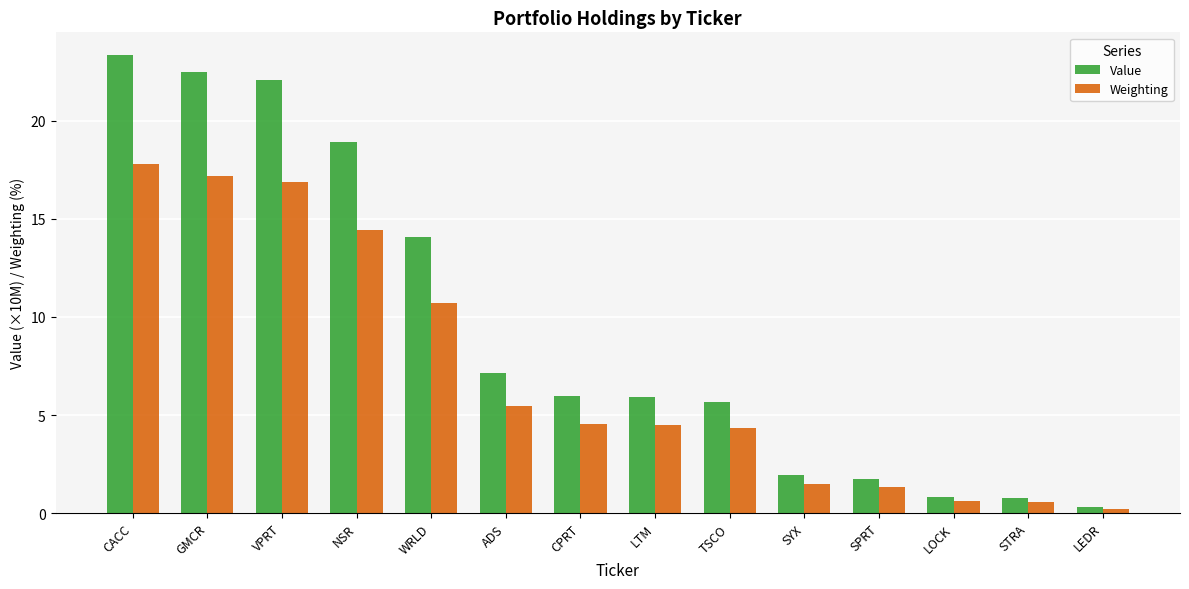

What position from the left is GMCR?

2